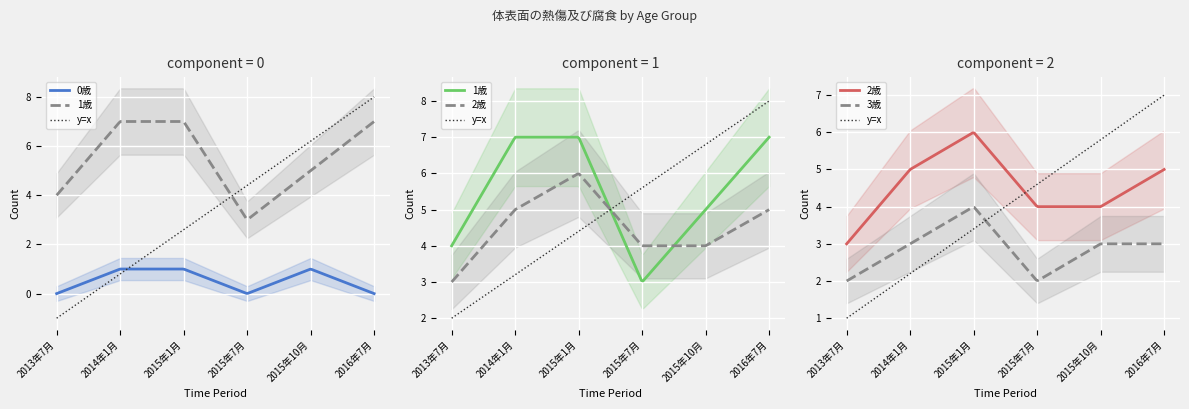

How many categories are shown in the chart?

6